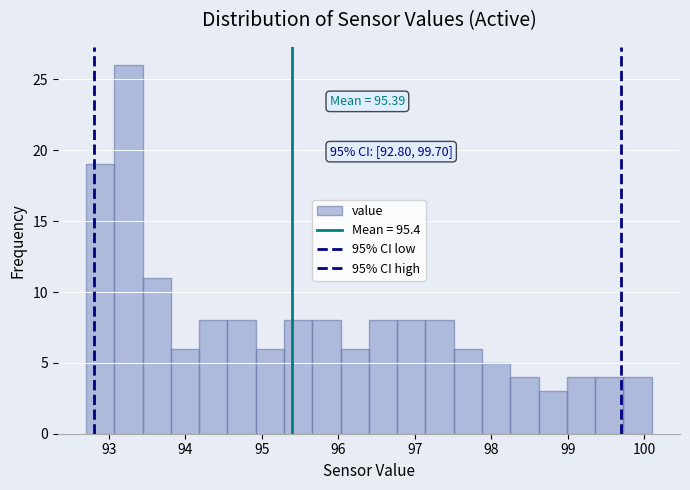

Around what value on the x-axis is the tallest bar? Give the approximate position of its centre, as read against the axis.

93.3